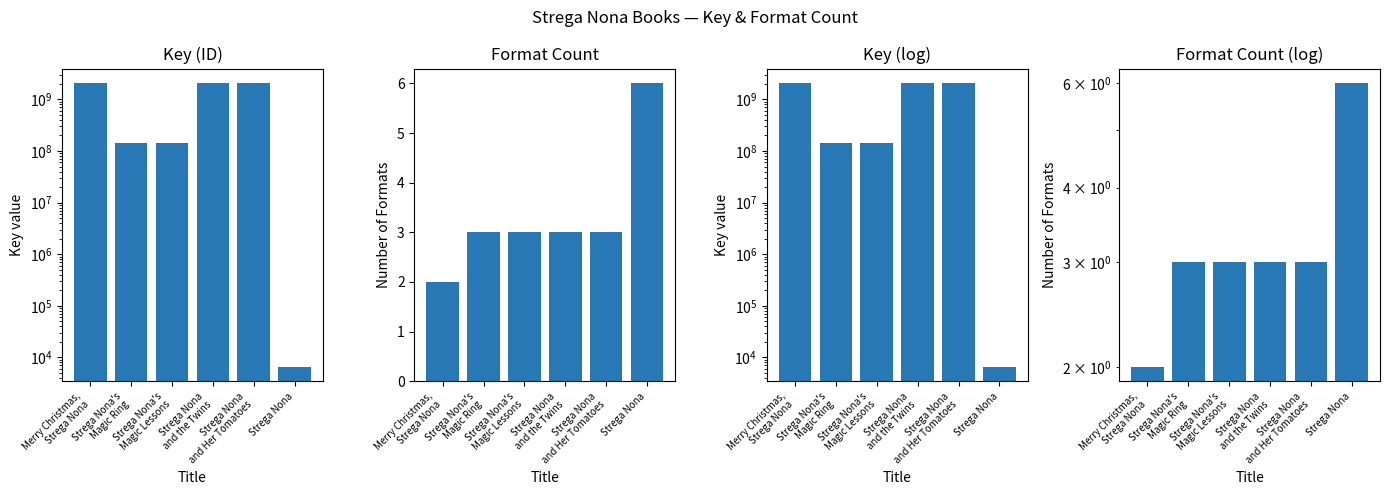

What is the difference between the Key values at Merry Christmas,
Strega Nona and Strega Nona?

2084636020